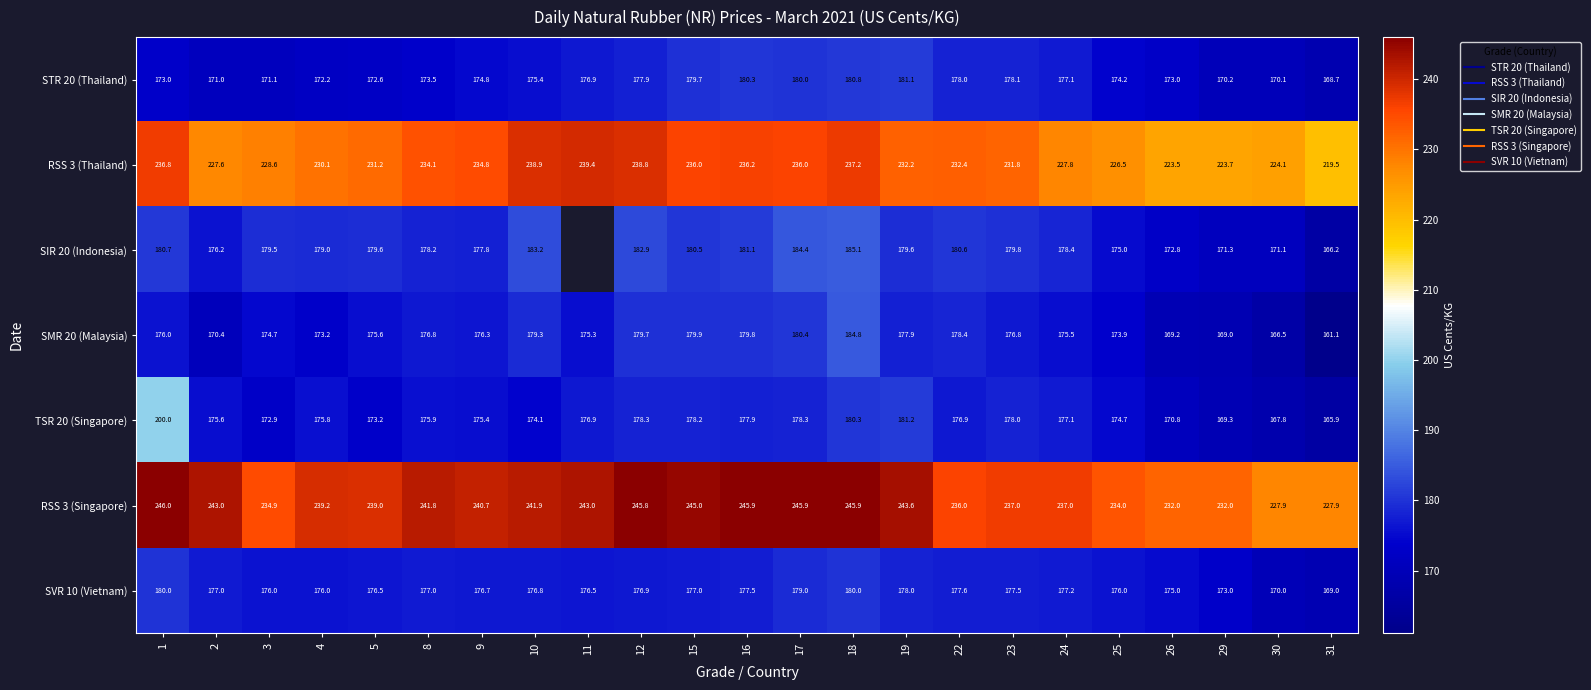

What is the difference between the second highest and second lowest values in the STR 20 (Thailand) series?

10.7